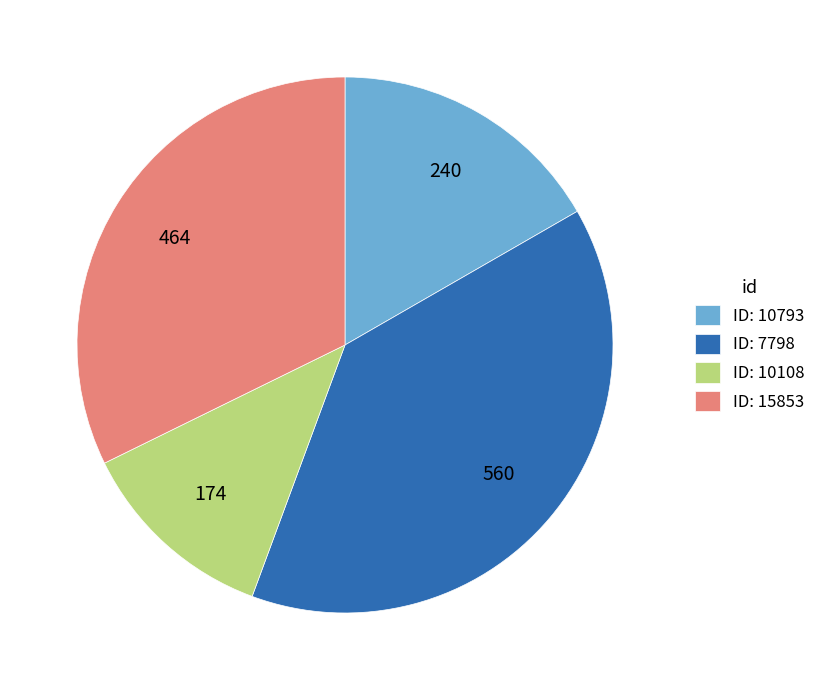

How many slices are in this pie chart?

4